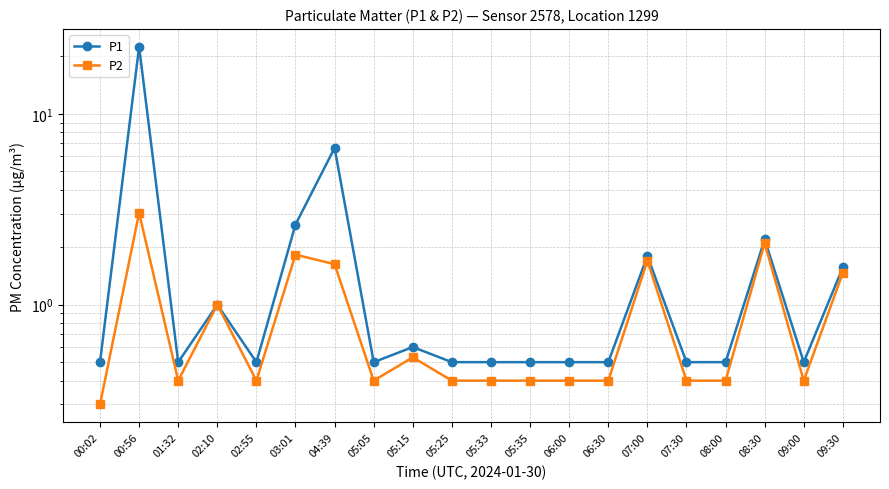

At 02:55, list the series in order from largest to smallest.

P1, P2